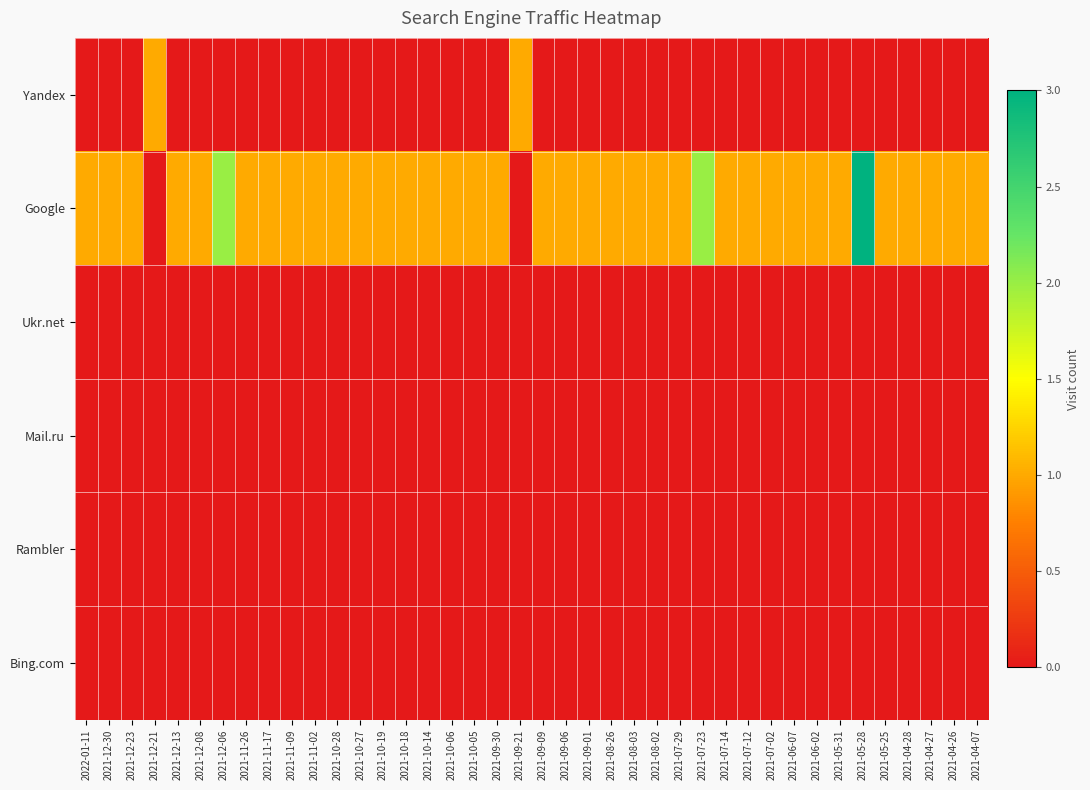

Between 2021-08-26 and 2021-12-08, which is larger?

2021-08-26